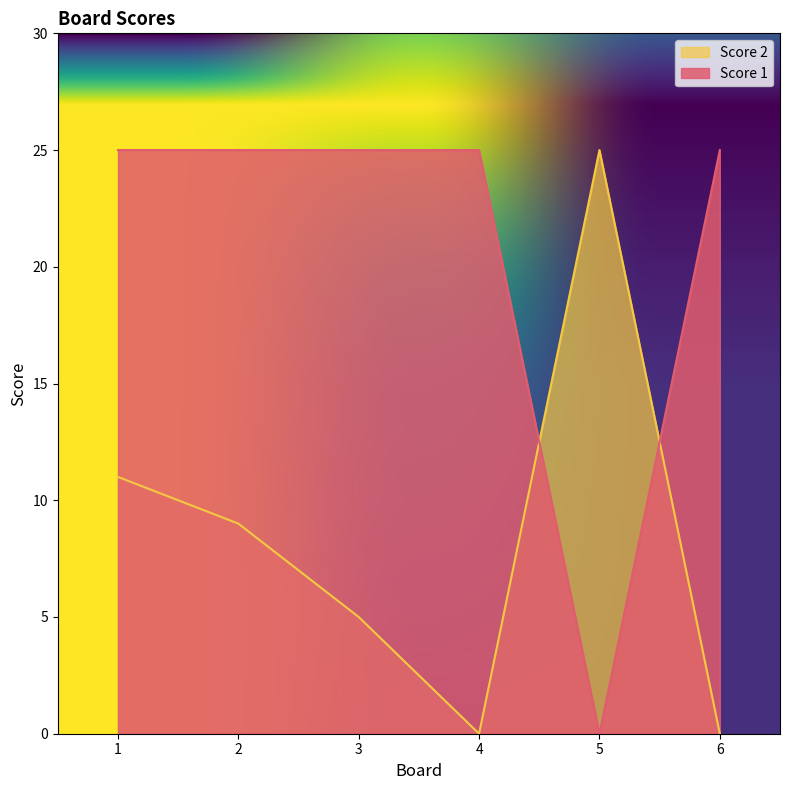

What is the maximum value for Score 2?

25